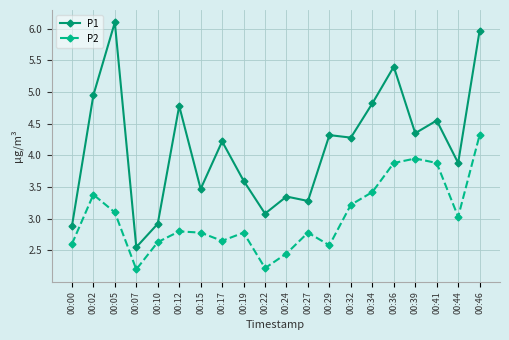

True or false: P2 and P1 intersect in this chart.

False